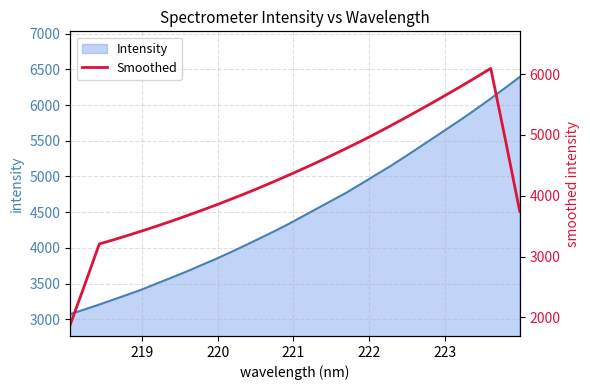

What is the greatest value displayed?

6094.8